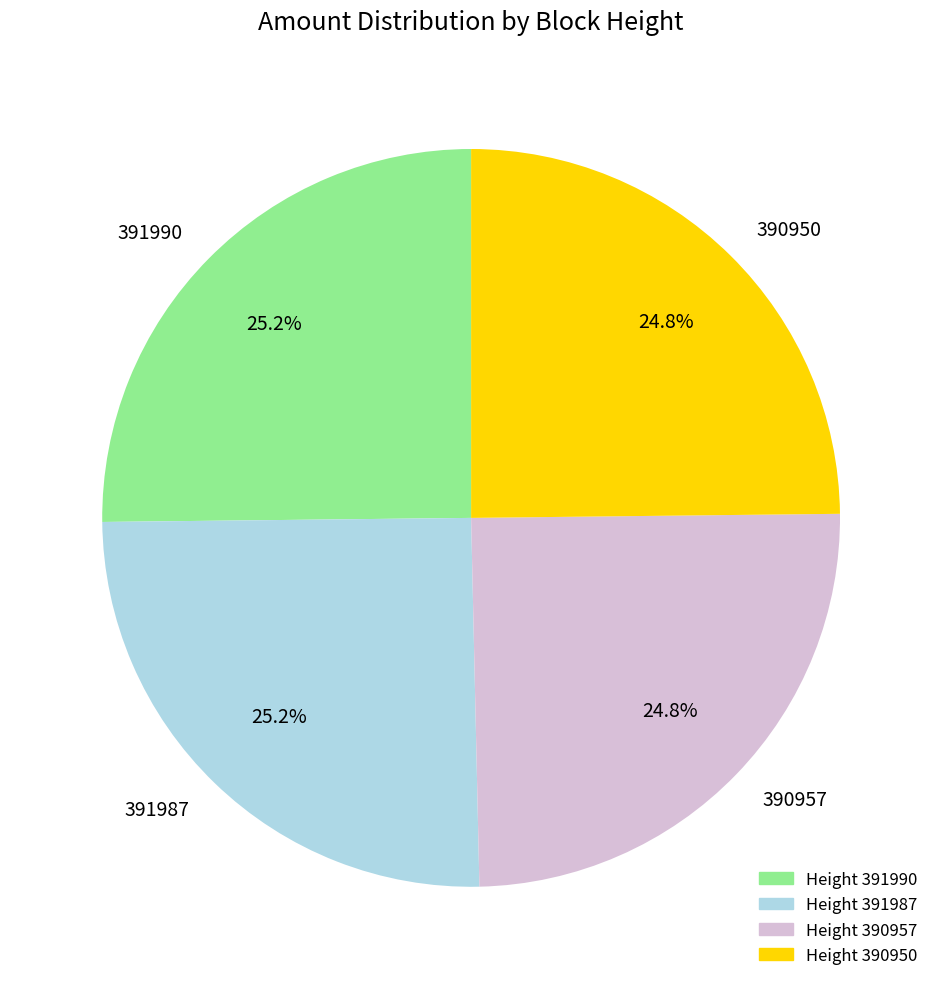

What is the ratio of the value at 391987 to the value at 390950?

1.0